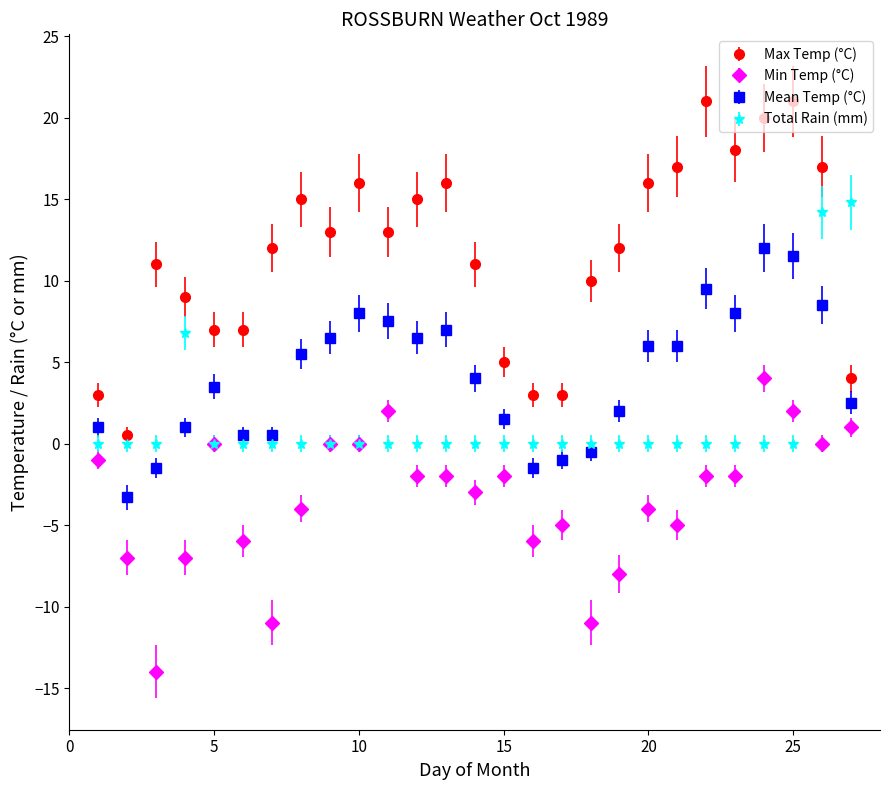

Which series has the largest range (max minus min)?

Max Temp (°C)